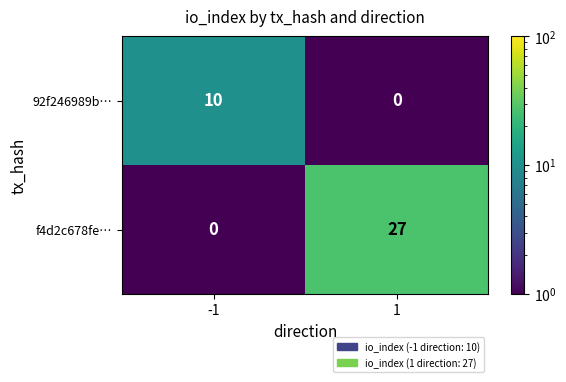

Which series changed the most between -1 and 1?

f4d2c678fe…